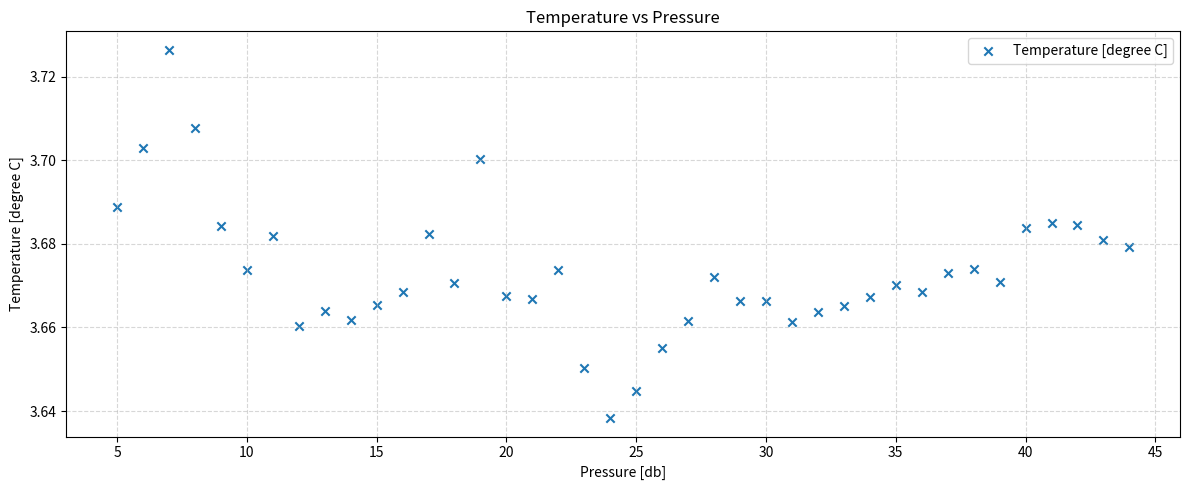

What is the range of X values (max minus min)?

39.0